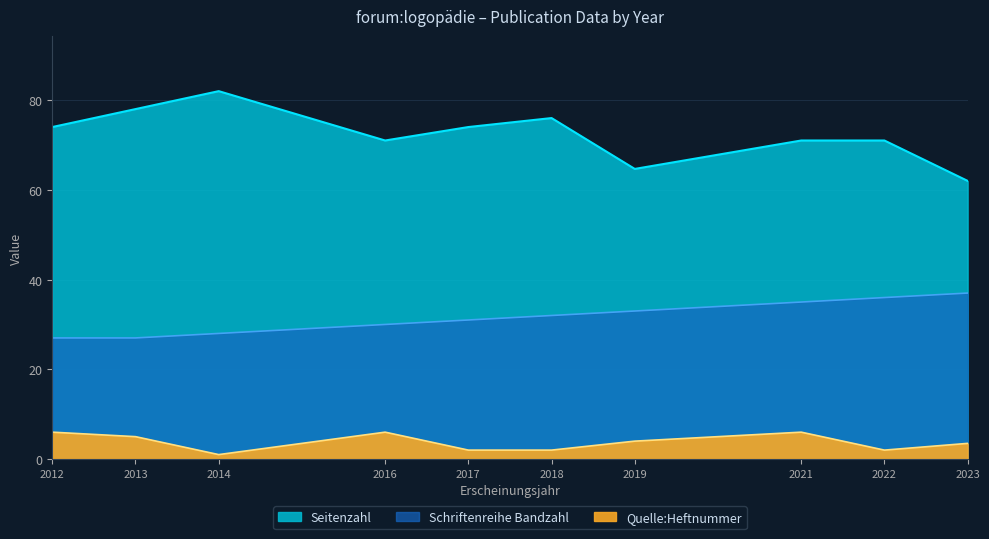

At 2022, list the series in order from largest to smallest.

Seitenzahl, Schriftenreihe Bandzahl, Quelle:Heftnummer